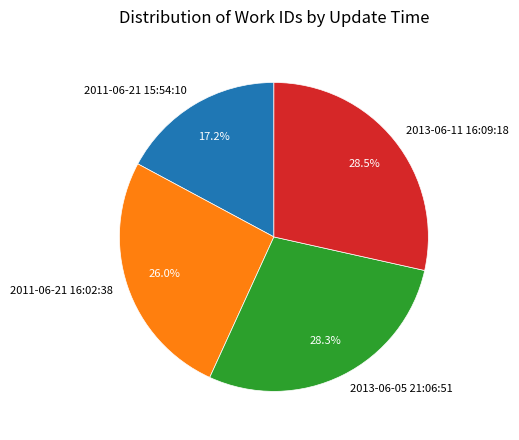

Between 2011-06-21 15:54:10 and 2013-06-11 16:09:18, which is larger?

2013-06-11 16:09:18